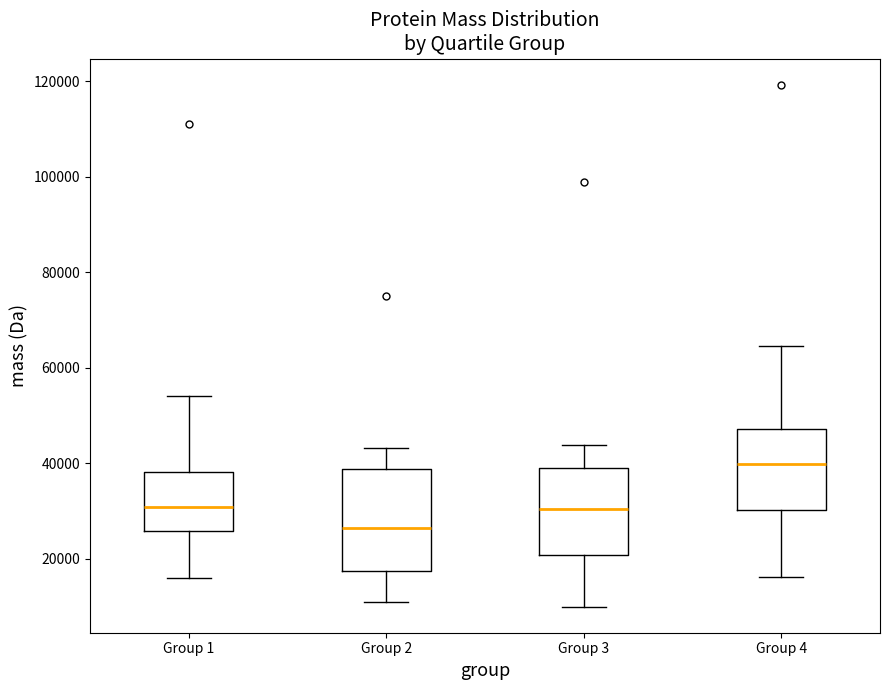

Where is the upper edge of the box for Group 2 on the y-axis? The values are not printed on the chart, so give them approximately, as read against the axis.

38000